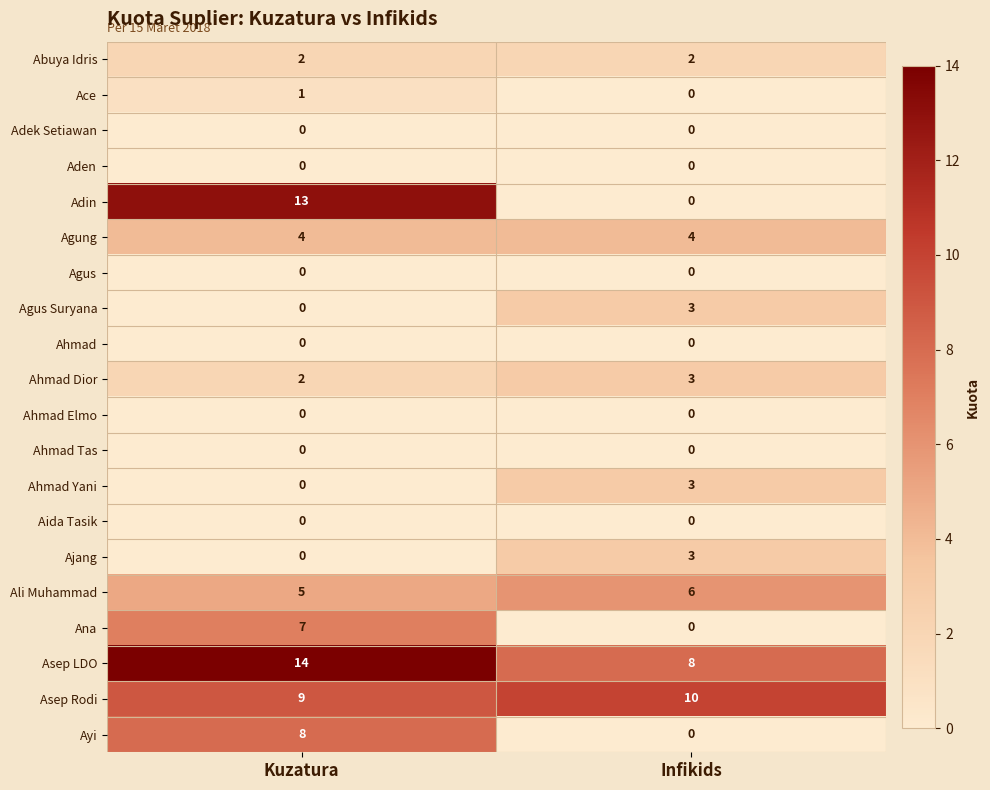

At which label does Ayi reach its minimum?

Infikids